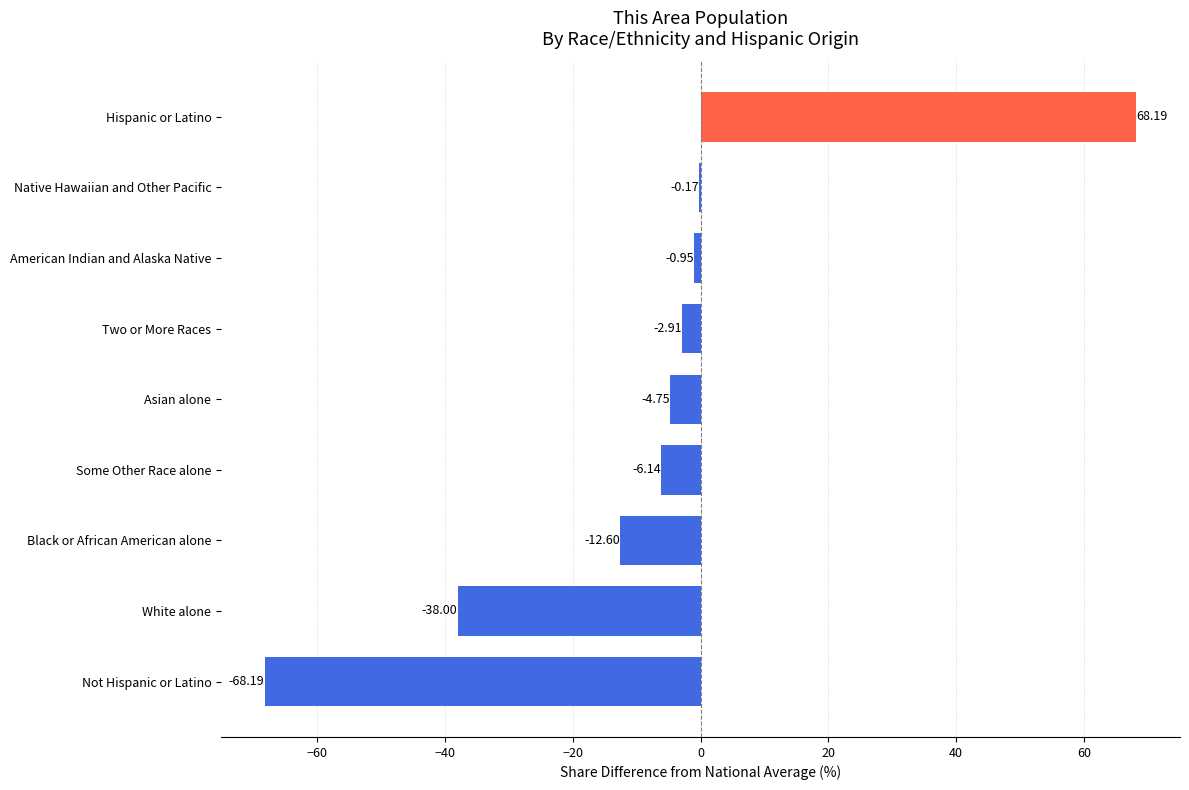

Which category has the highest value across all series?

Hispanic or Latino